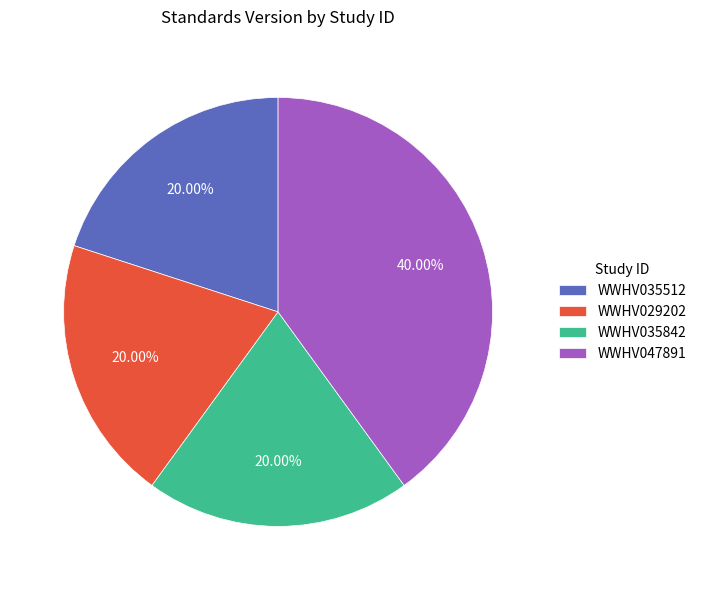

Is WWHV047891 the majority of the pie?

No